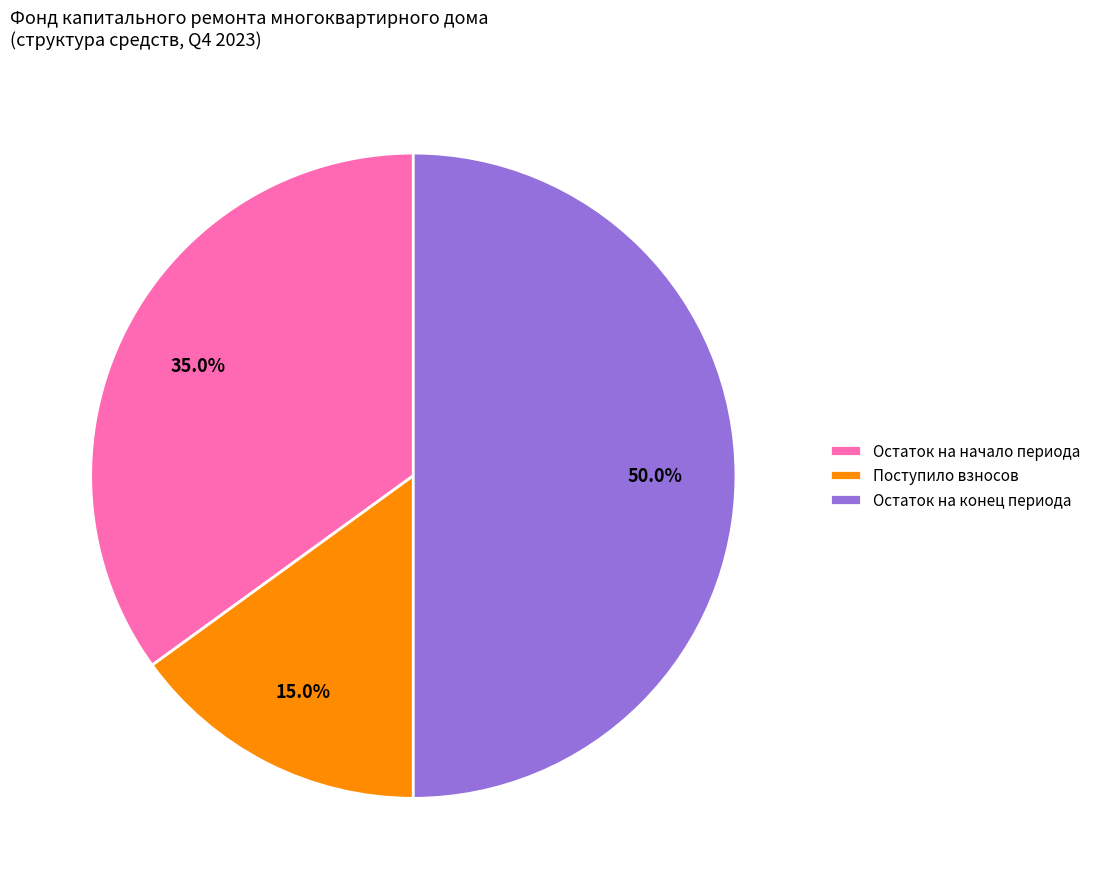

Does Остаток на начало периода represent more than half of the total?

No